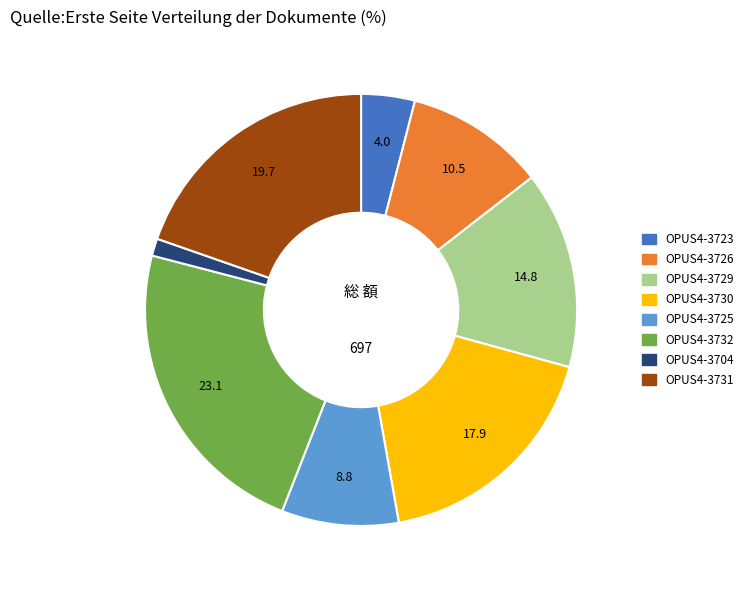

Is there a majority slice in this chart?

No